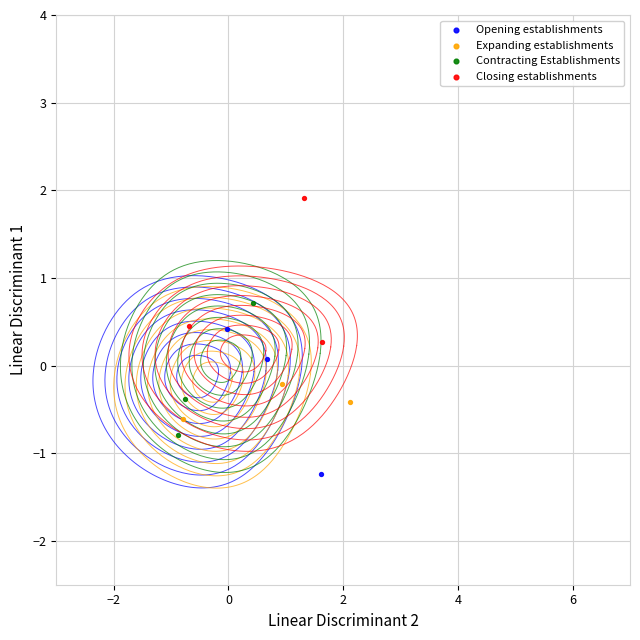

Which series contains the lowest Y value?

Opening establishments